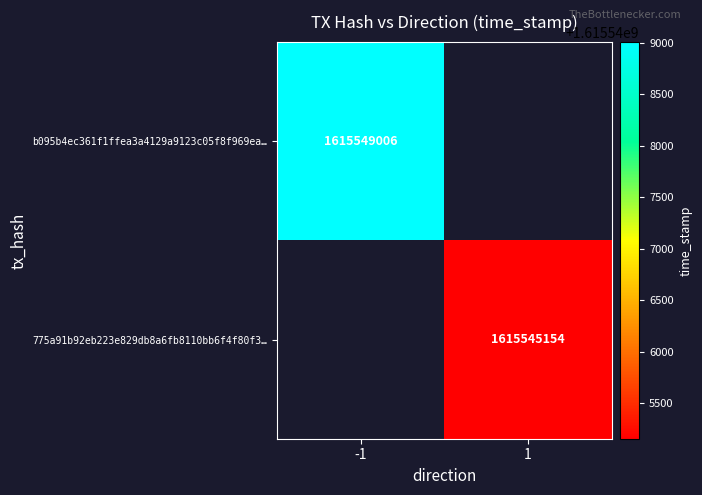

Is the value of 775a91b92eb223e829db8a6fb8110bb6f4f80f3… at 1 greater than the value of b095b4ec361f1ffea3a4129a9123c05f8f969ea… at -1?

No